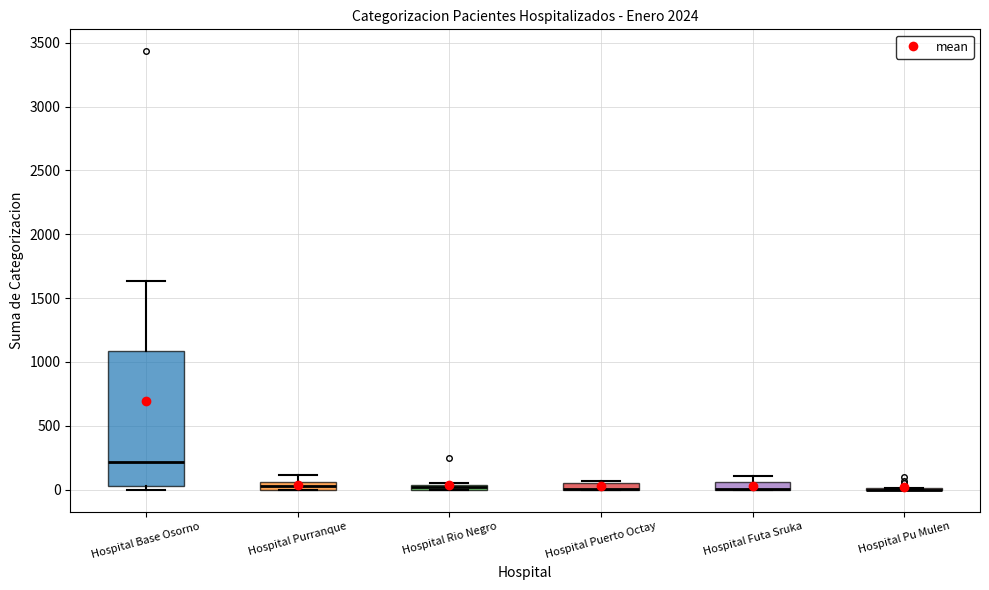

Which box is the tallest, from its lower edge to its upper edge?

Hospital Base Osorno